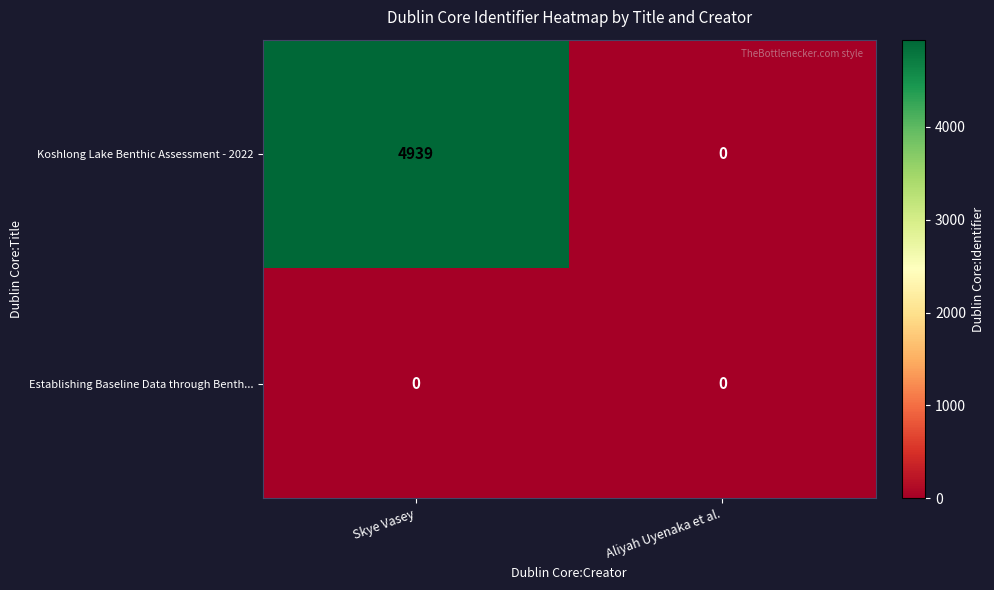

At which label is Koshlong Lake Benthic Assessment - 2022 closest to 2469?

Aliyah Uyenaka et al.